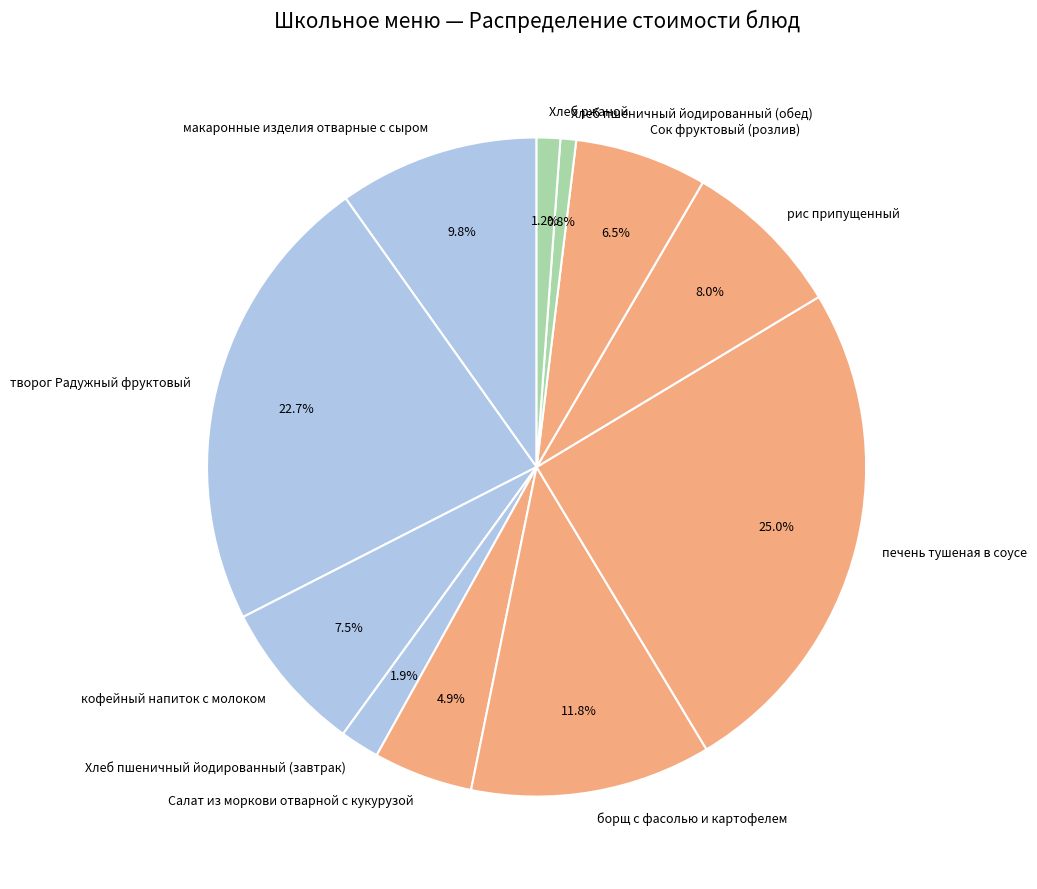

What is the total percentage of макаронные изделия отварные с сыром and борщ с фасолью и картофелем?

21.6%